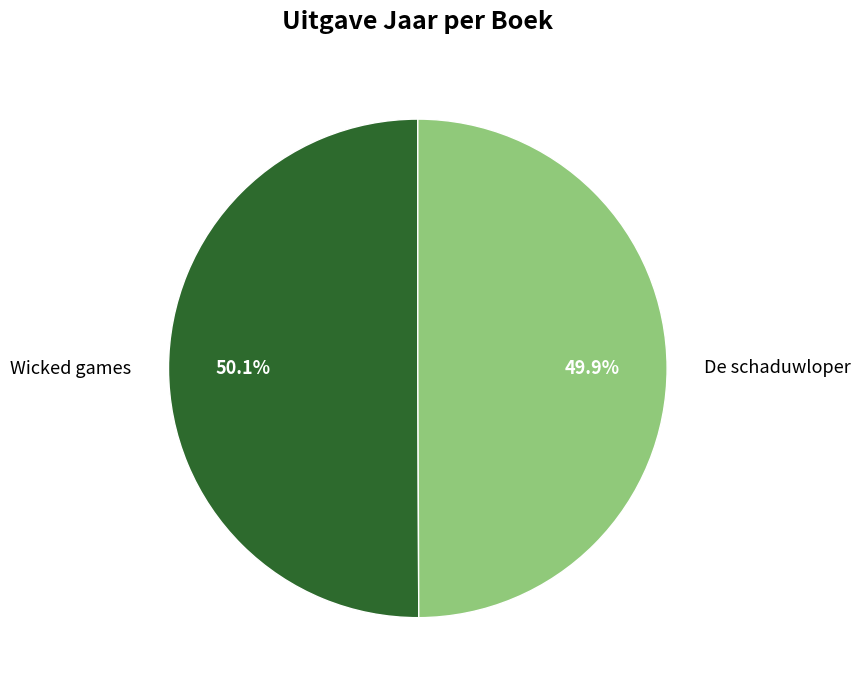

What is the ratio of the value at Wicked games to the value at De schaduwloper?

1.0